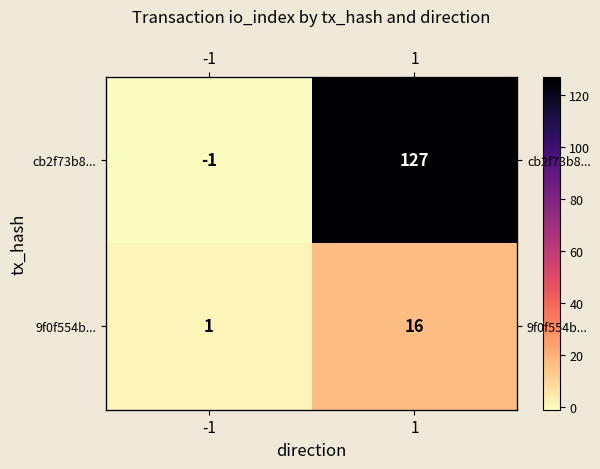

List the labels in order of cb2f73b8... value, largest first.

1, -1